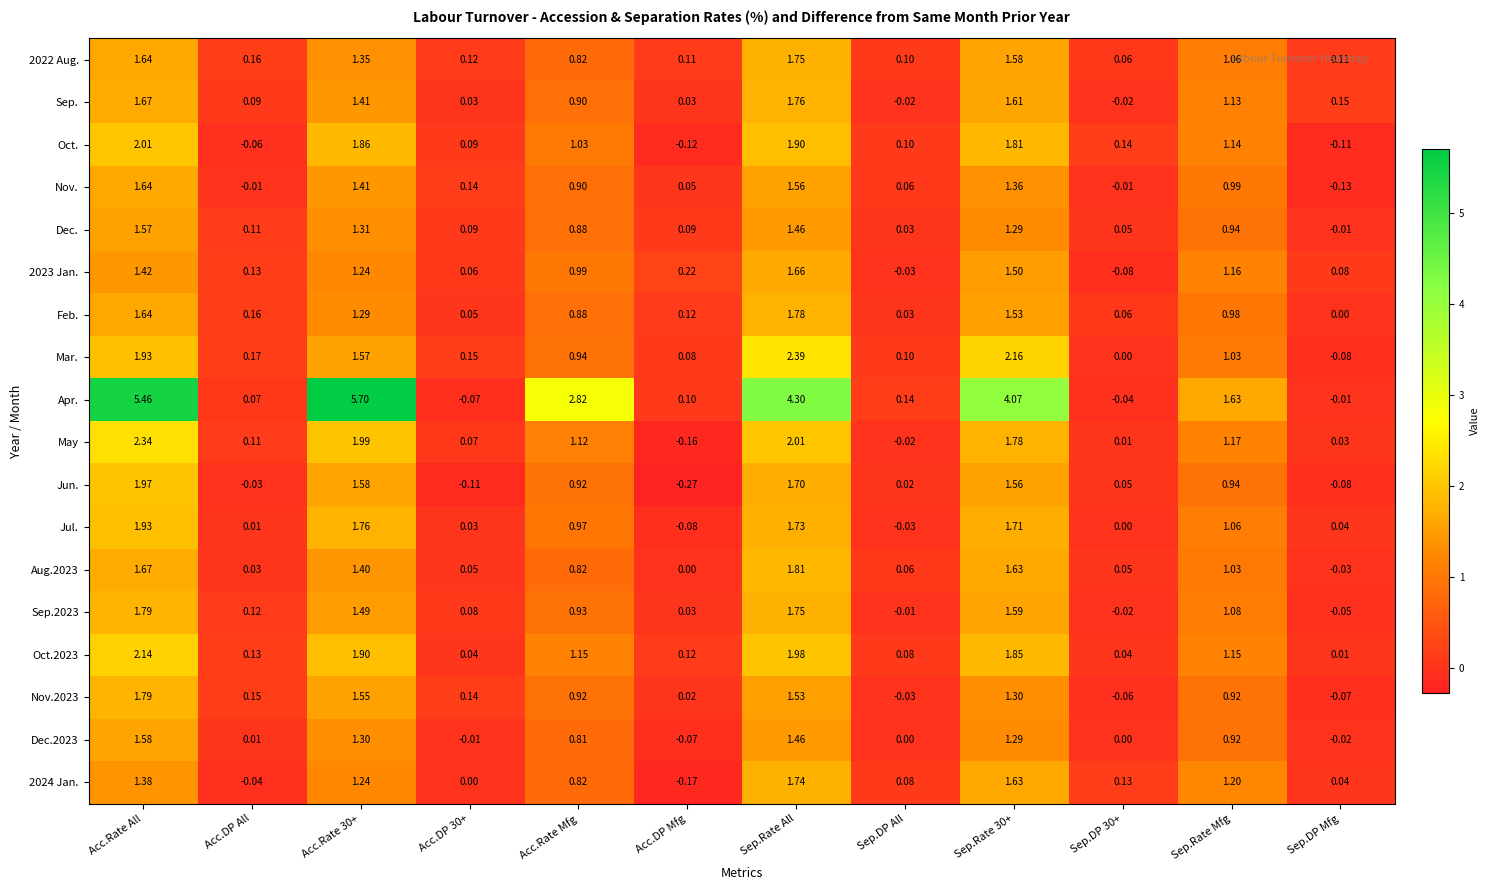

Which series has the widest spread of values?

Apr.